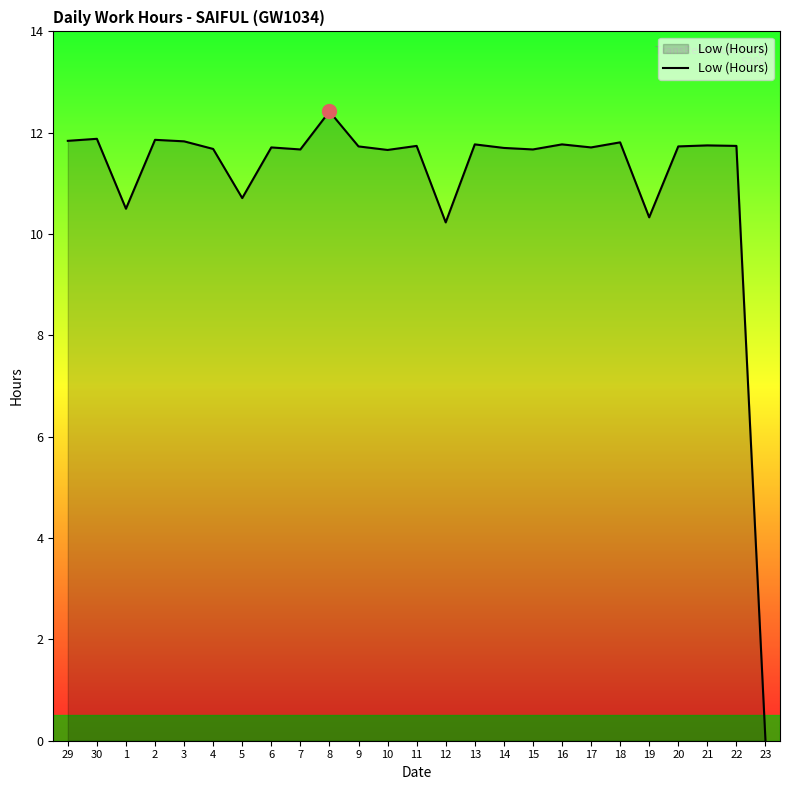

What is the average value?

11.1